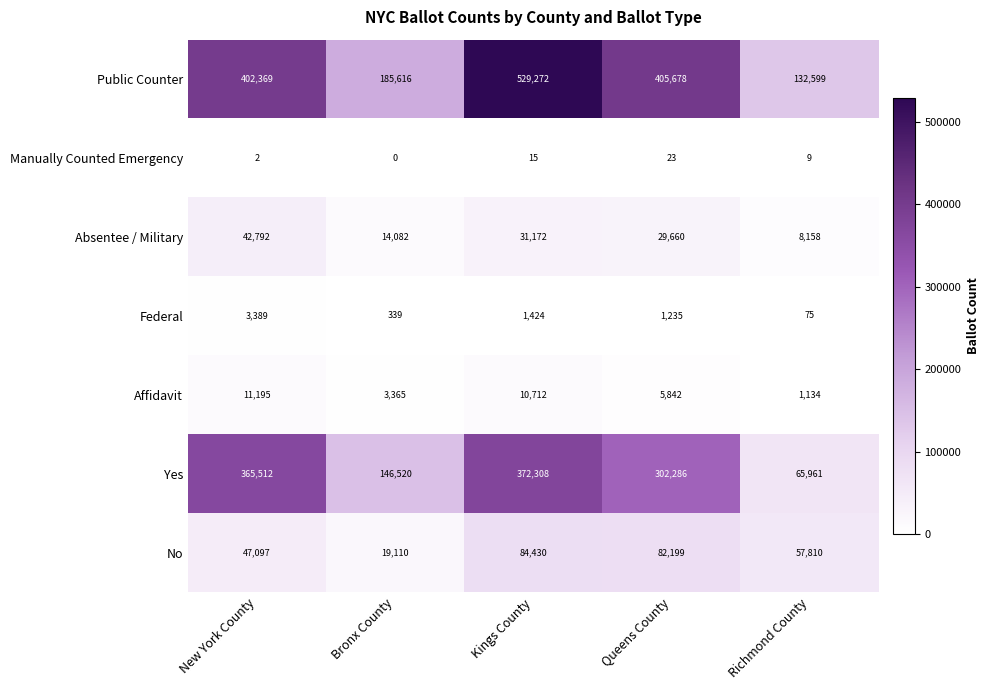

Where is Yes nearest to the value 219134?

Bronx County